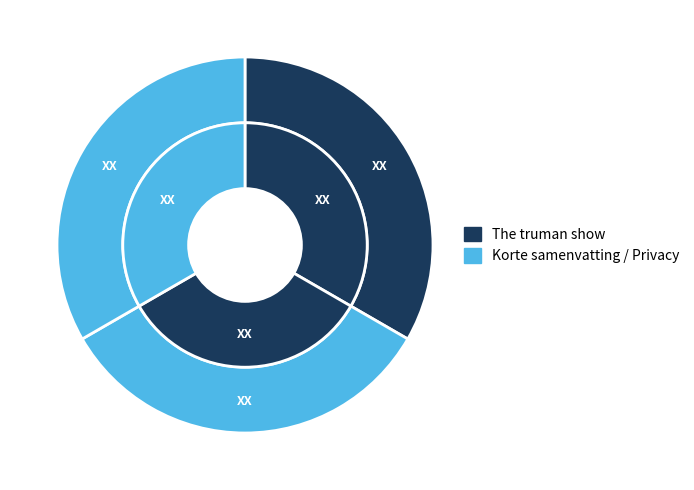

How many slices are in this pie chart?

3